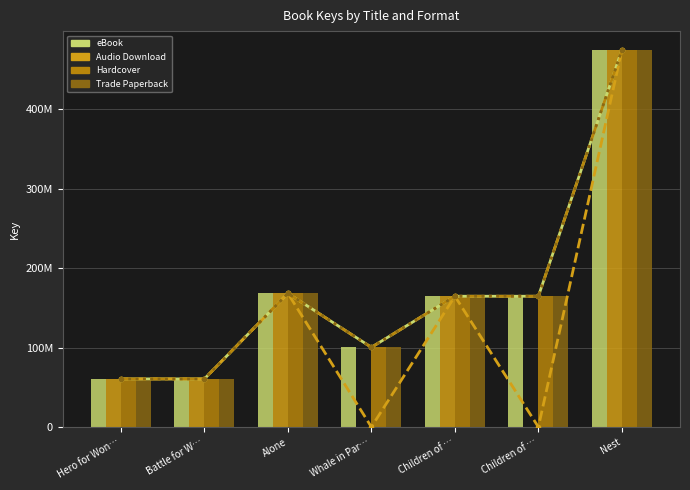

The value of eBook at Alone is 64912877. True or false?

False